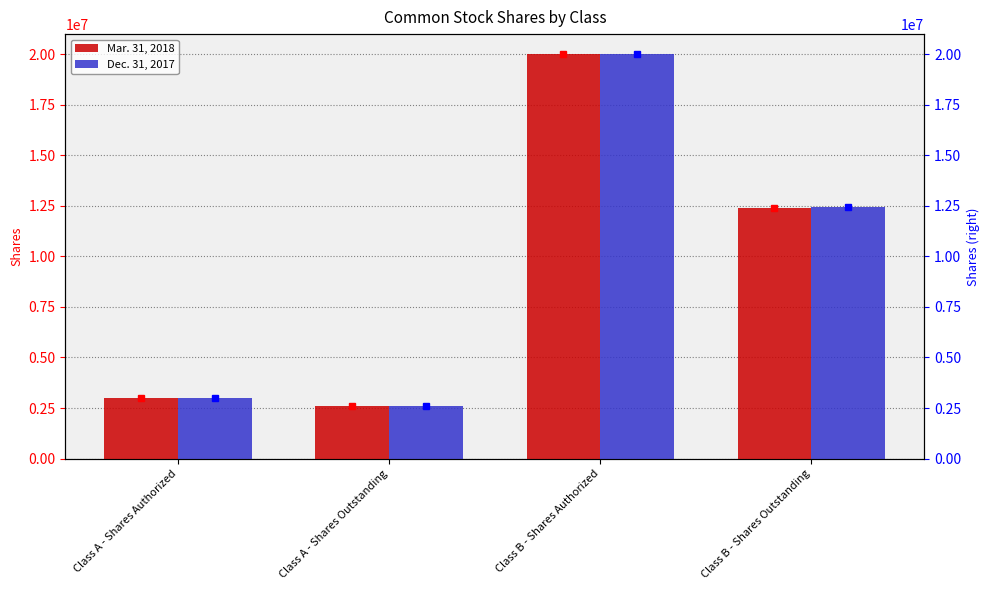

What is the difference between the Dec. 31, 2017 values at Class A - Shares Outstanding and Class A - Shares Authorized?

376891